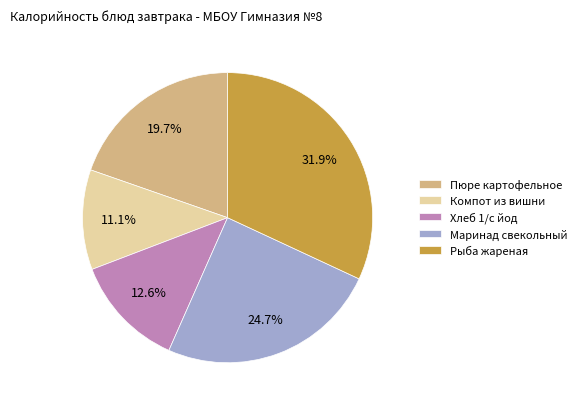

Does Рыба жареная account for over 50% of the chart?

No